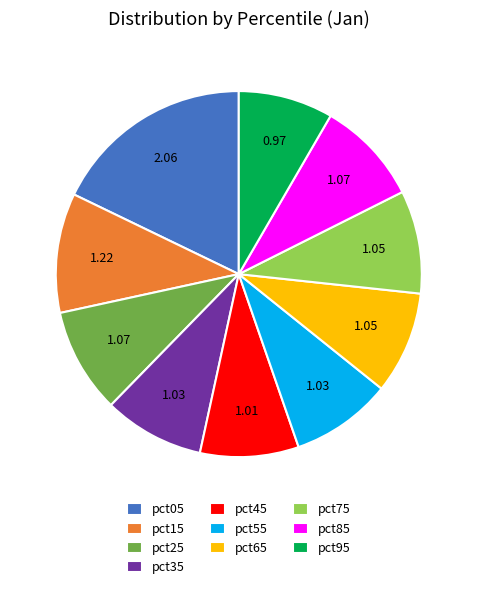

How many segments does this pie chart have?

10